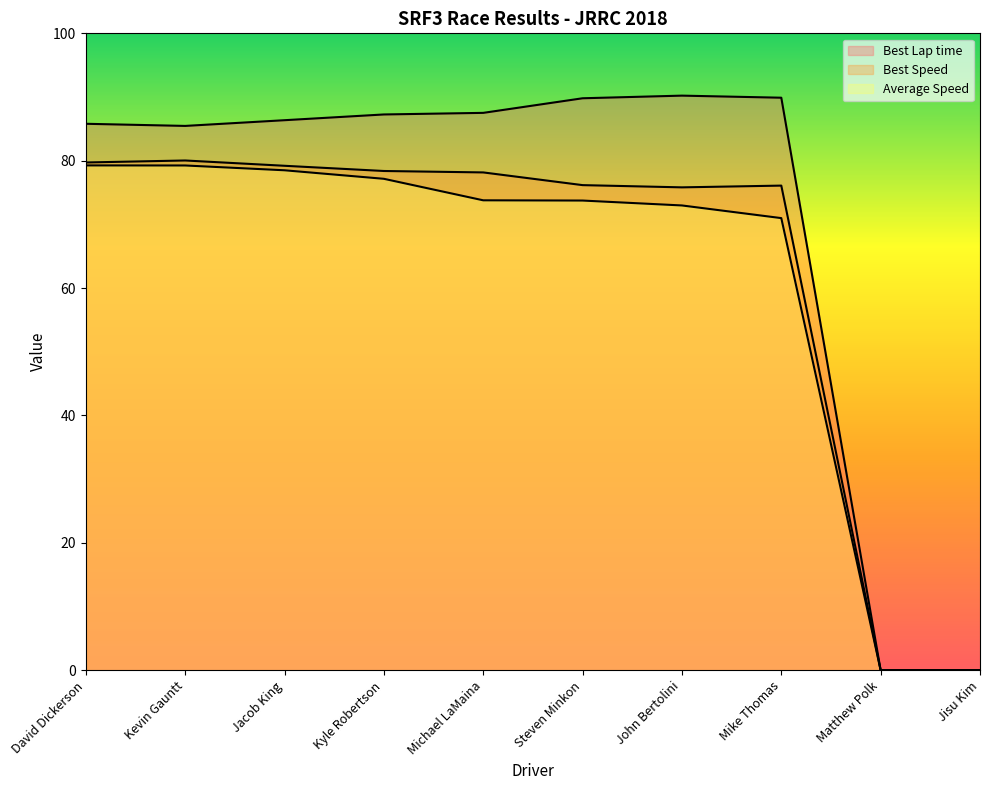

At Kevin Gauntt, list the series in order from largest to smallest.

Best Lap time, Best Speed, Average Speed